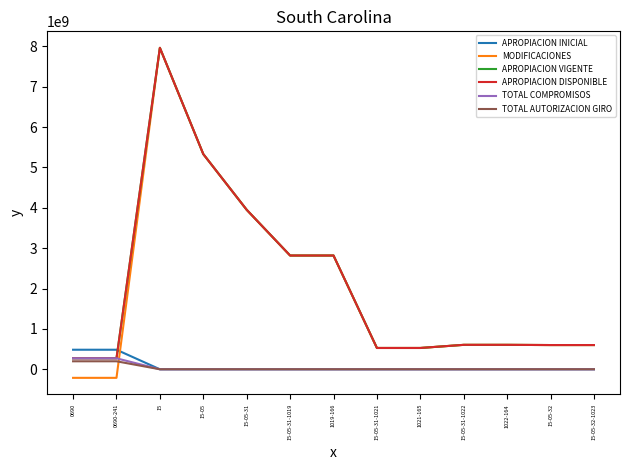

True or false: APROPIACION INICIAL and TOTAL AUTORIZACION GIRO intersect in this chart.

False